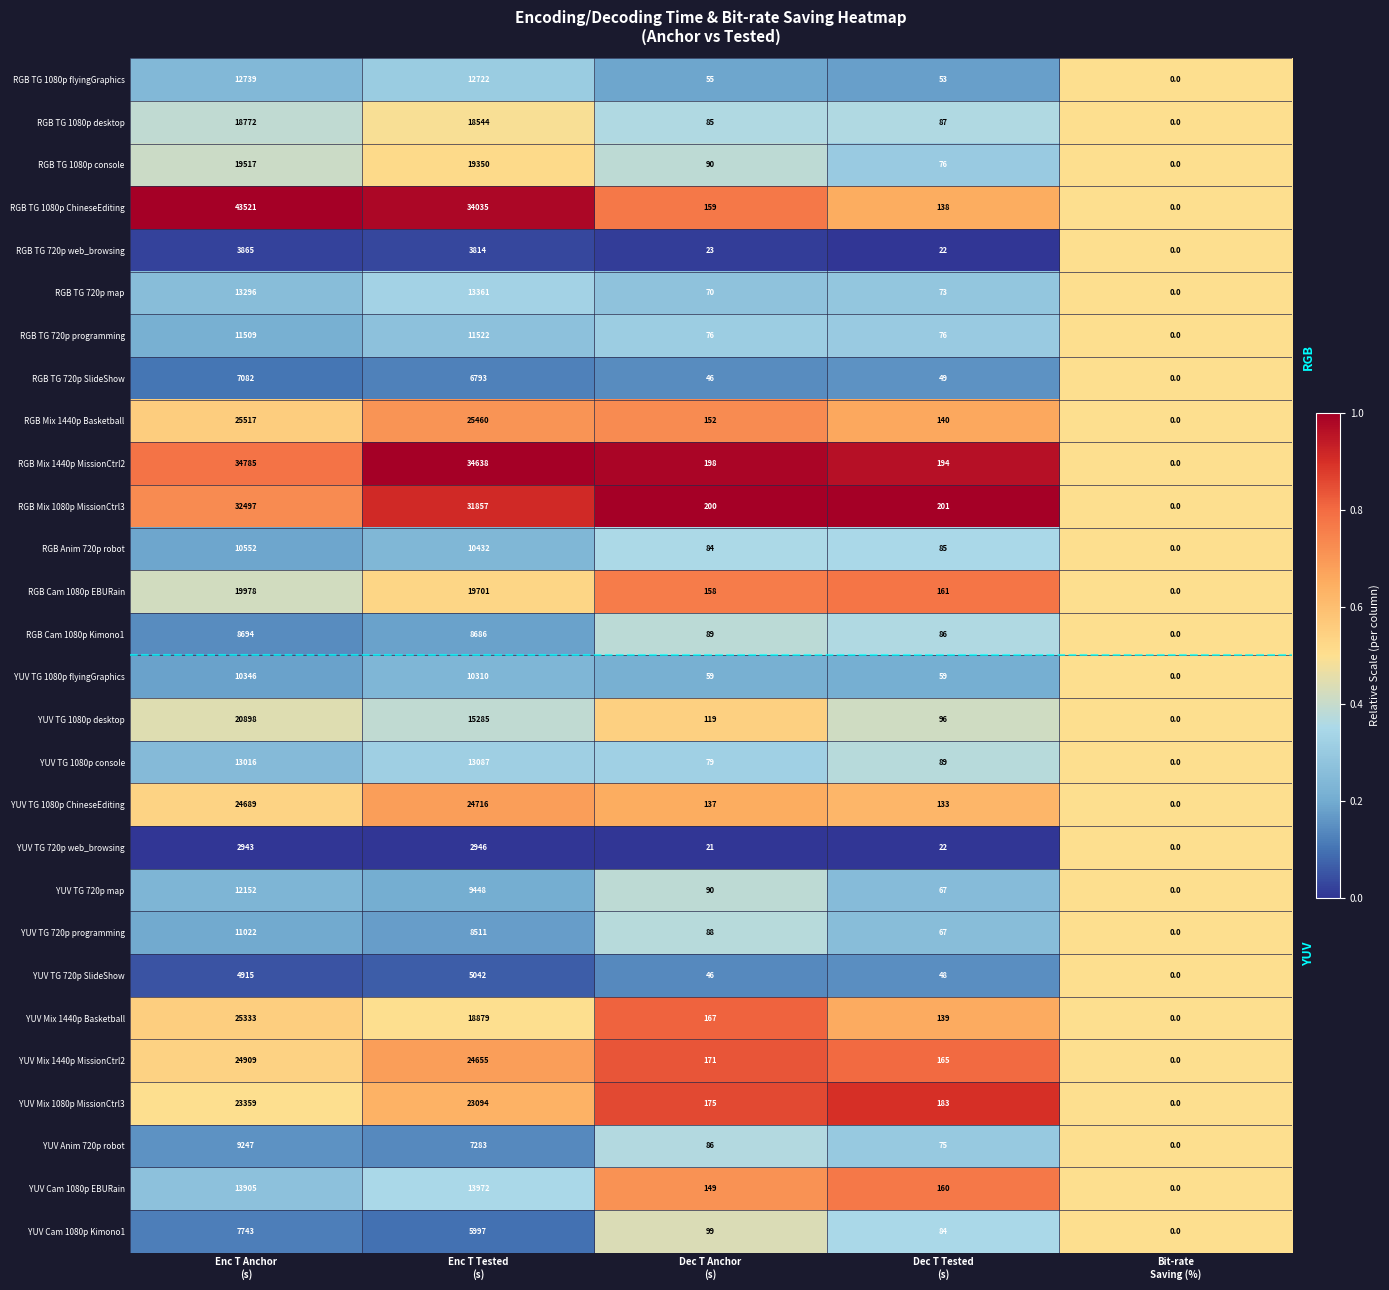

How many categories are shown in the chart?

5